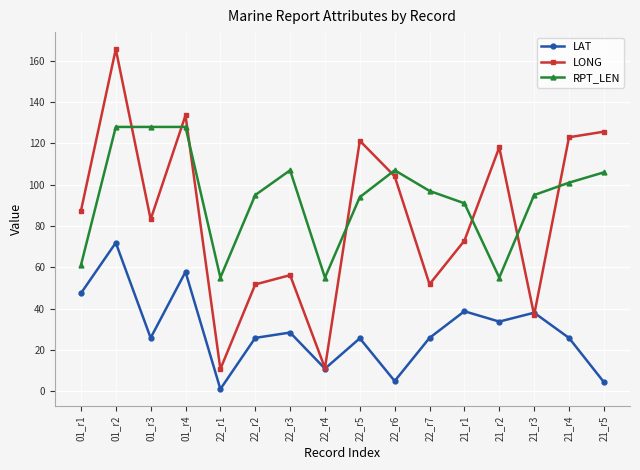

At which category does LONG reach its first local peak?

01_r2